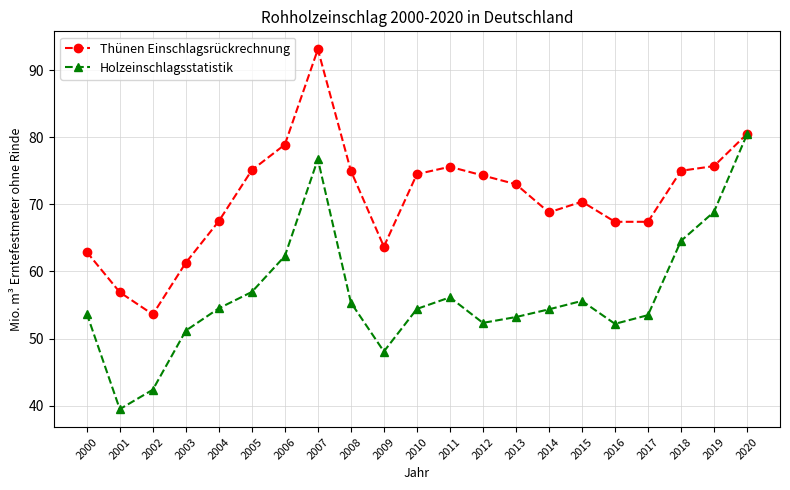

Which series changed the most between 2007 and 2008?

Holzeinschlagsstatistik